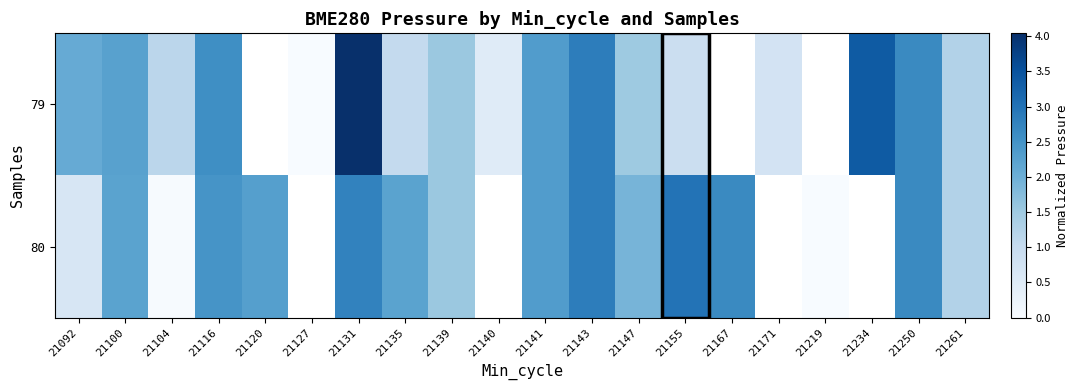

At which label does 80 first exceed 2?

21100